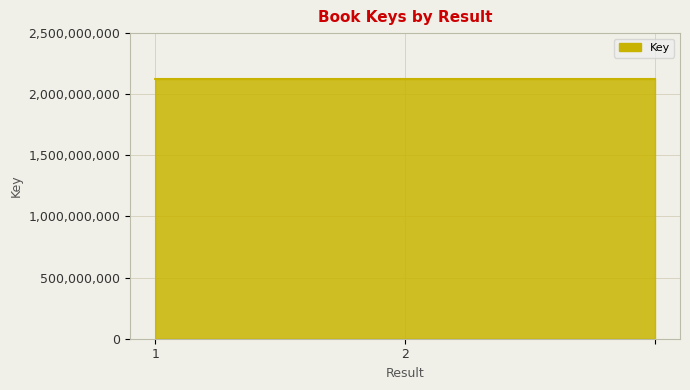

What is the minimum value shown in the chart?

2124658849